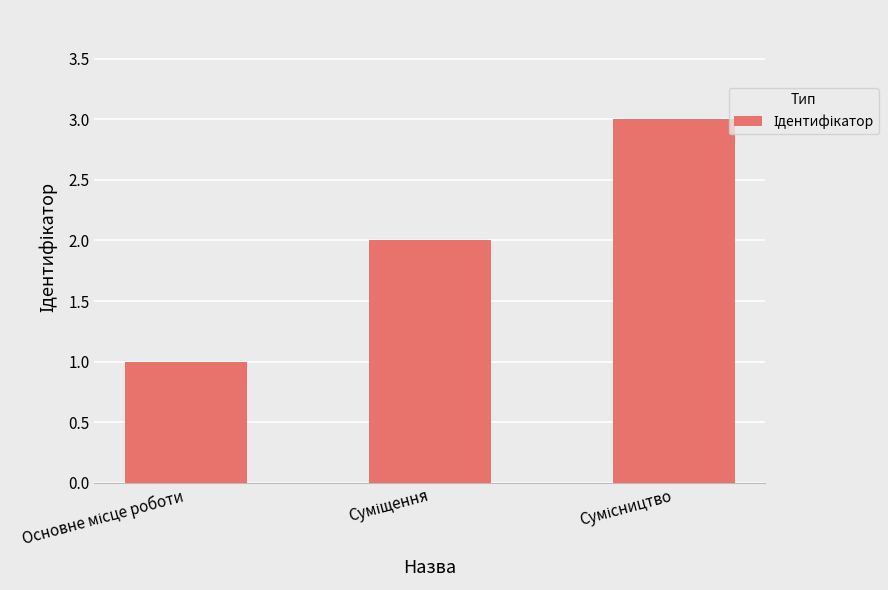

What is the greatest value displayed?

3